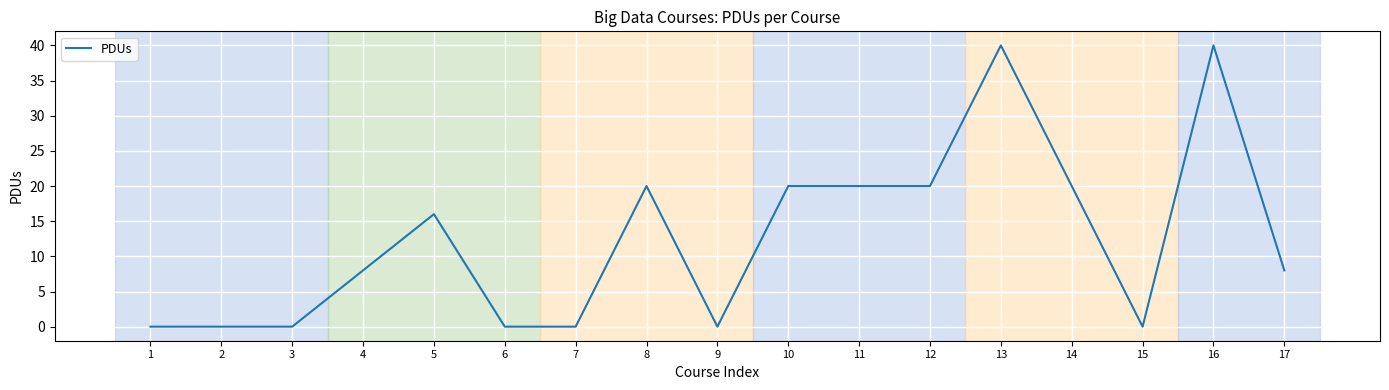

Count the values in the range 0 to 20.

15